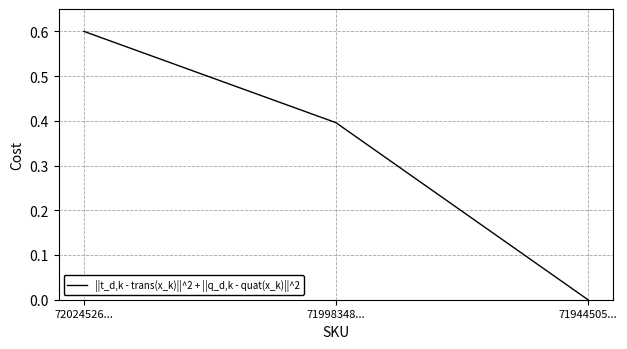

List the labels in order of value, largest first.

72024526..., 71998348..., 71944505...